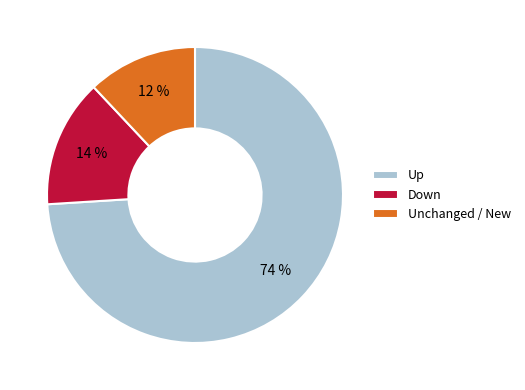

Which category accounts for the majority?

Up